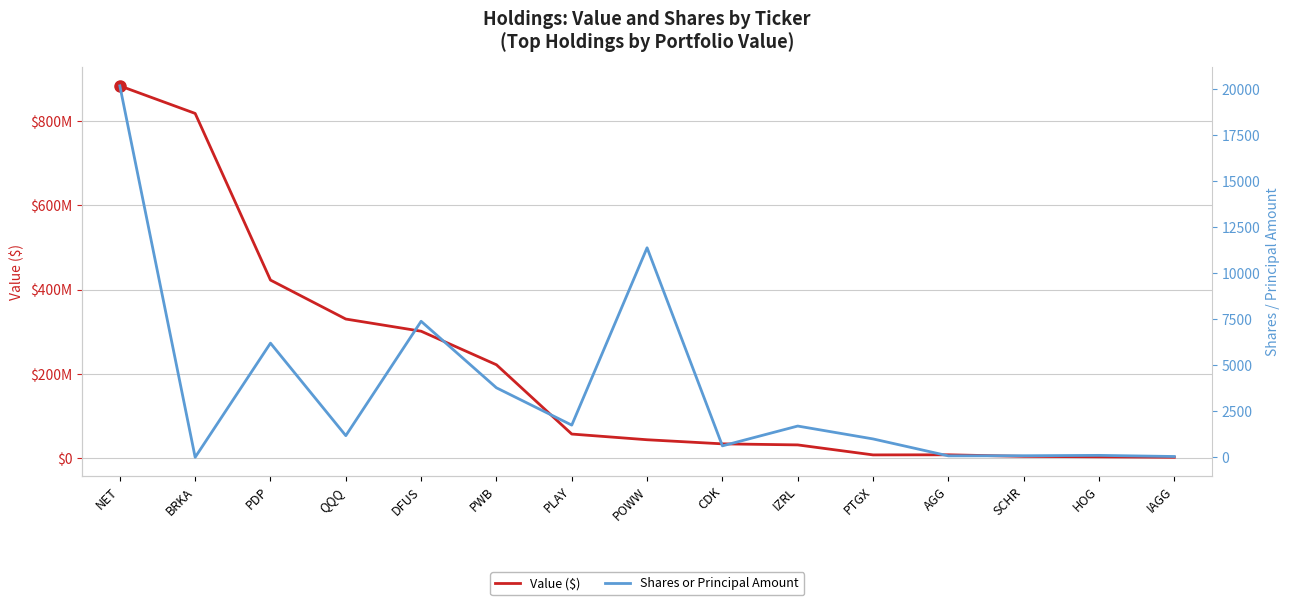

How many values in the Shares or Principal Amount series exceed 1178?

7